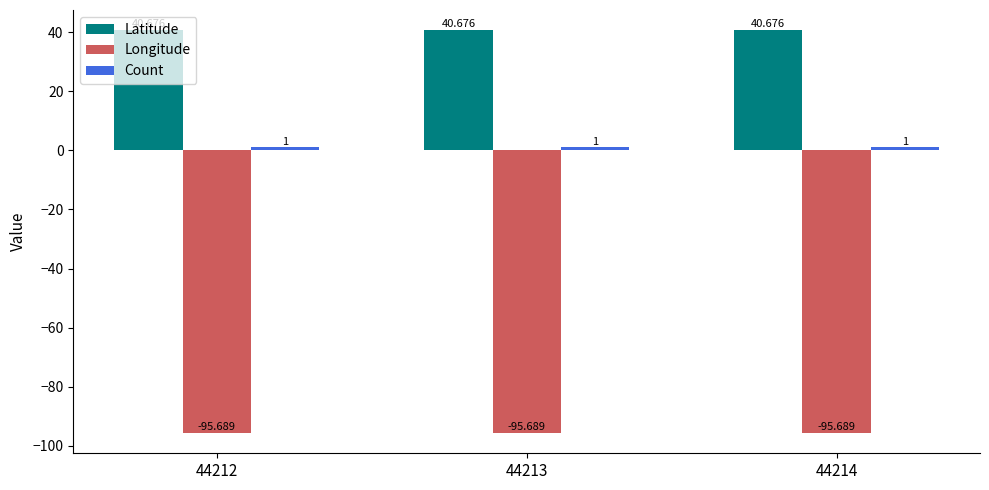

What is the value of the Longitude bar at the 2nd from the left?

-95.7